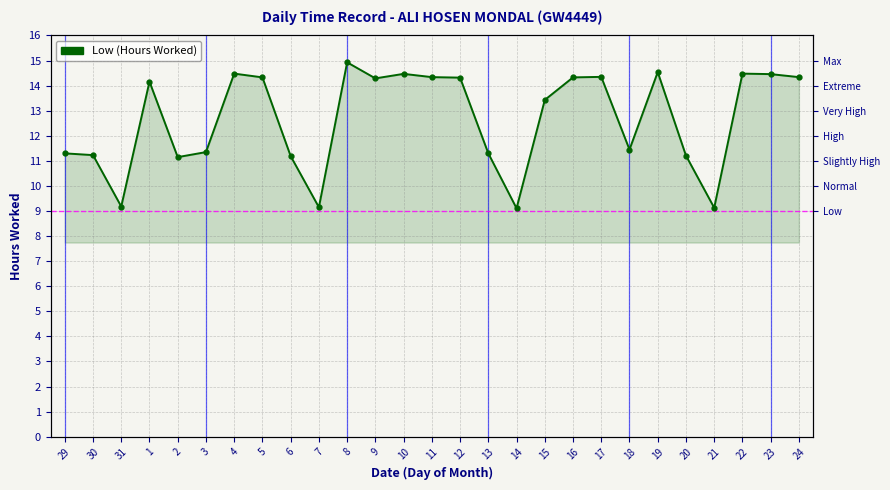

How many points are lower than both their immediate neighbors (excluding endpoints)?

7